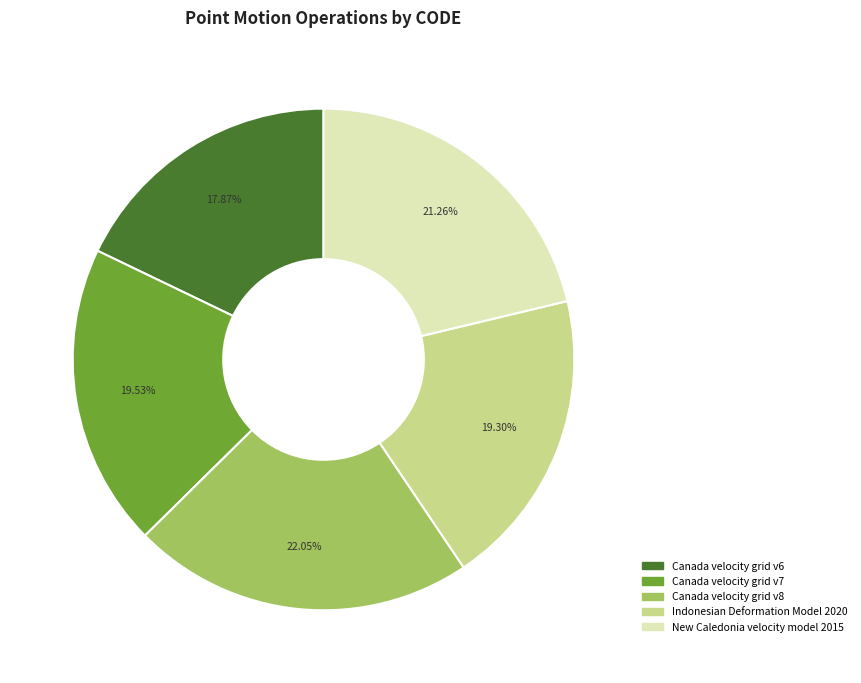

To the nearest percent, what portion does Canada velocity grid v6 represent?

18%